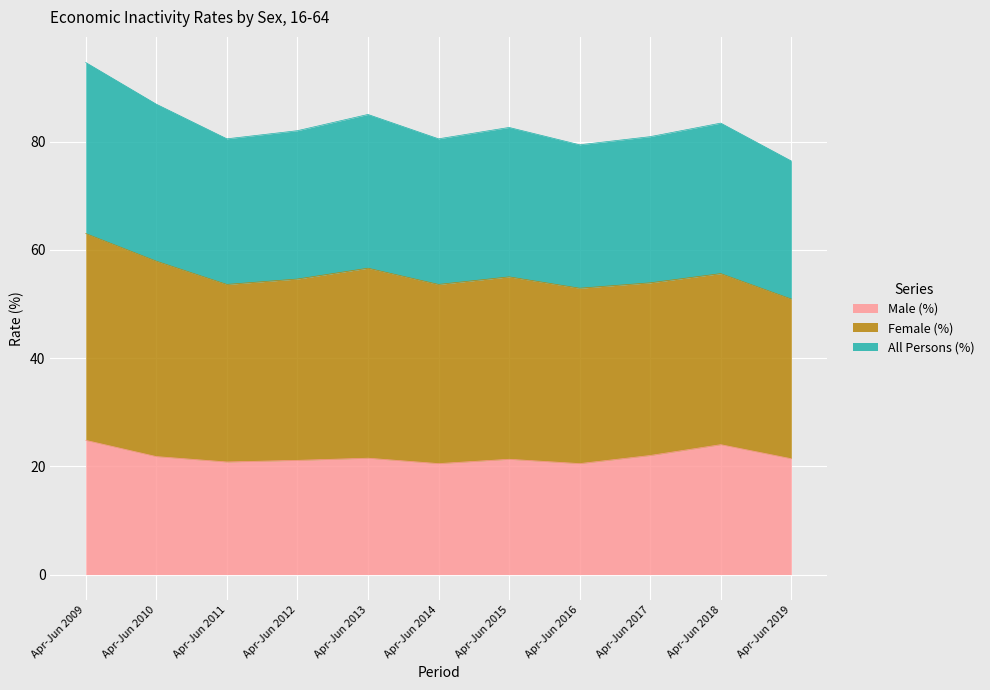

Where is All Persons (%) nearest to the value 85?

Apr-Jun 2013